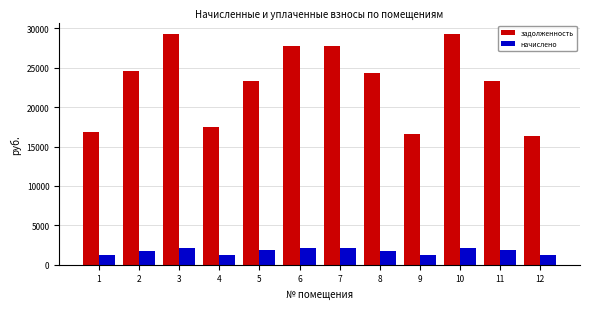

What is the minimum value shown in the chart?

1227.4